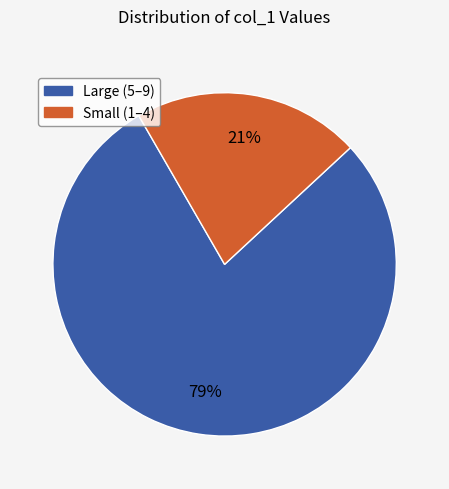

To the nearest percent, what is the average slice percentage?

50%